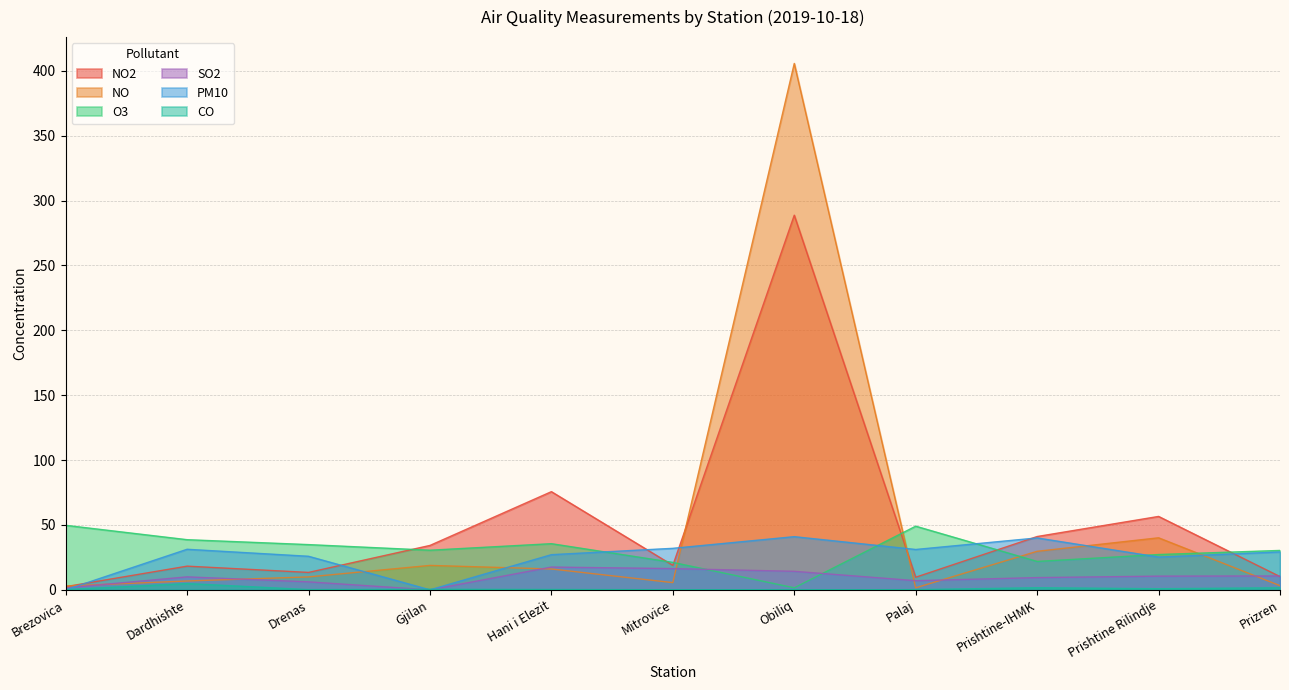

At which label does PM10 reach its minimum?

Brezovica